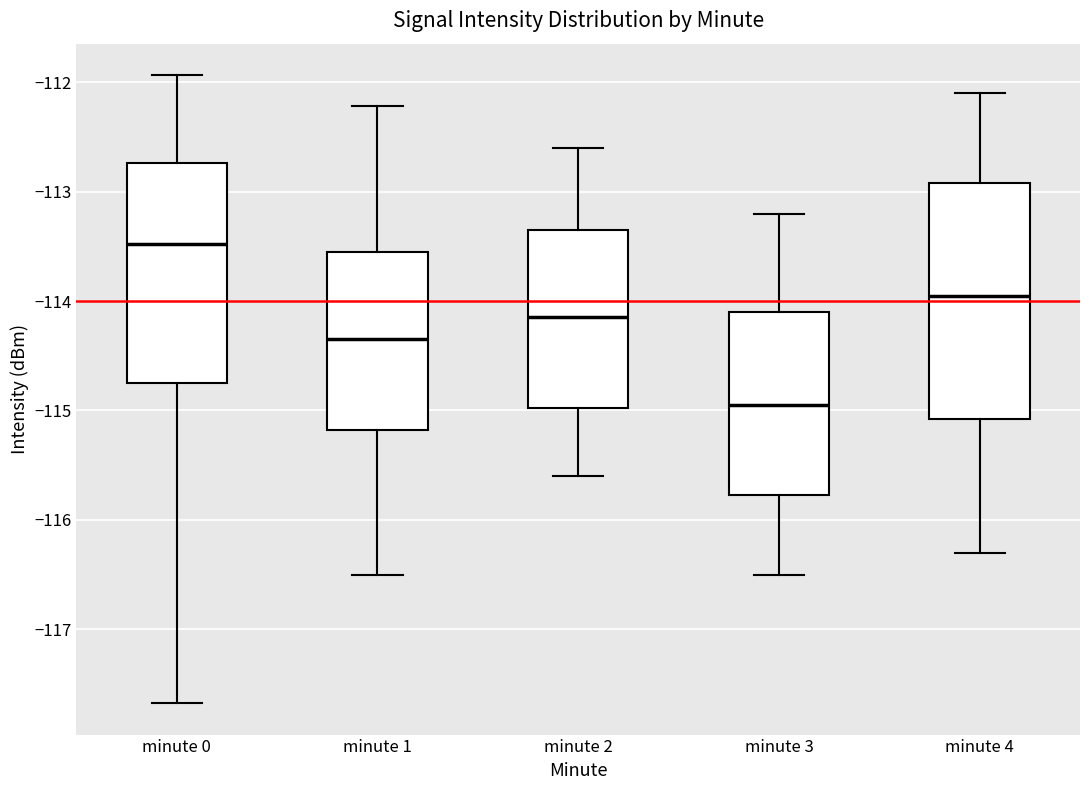

Where does the lower whisker of the box for minute 0 end on the y-axis? The values are not printed on the chart, so give them approximately, as read against the axis.

-117.7